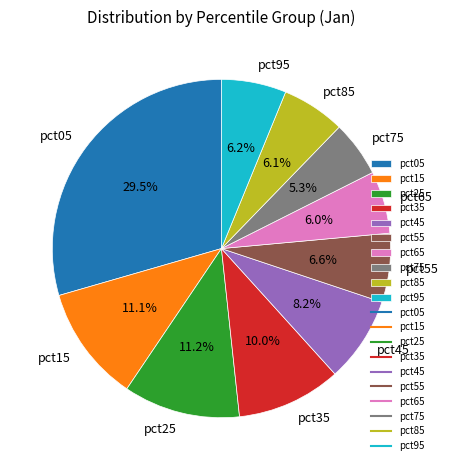

To the nearest percent, what percentage of the pie is pct55?

7%